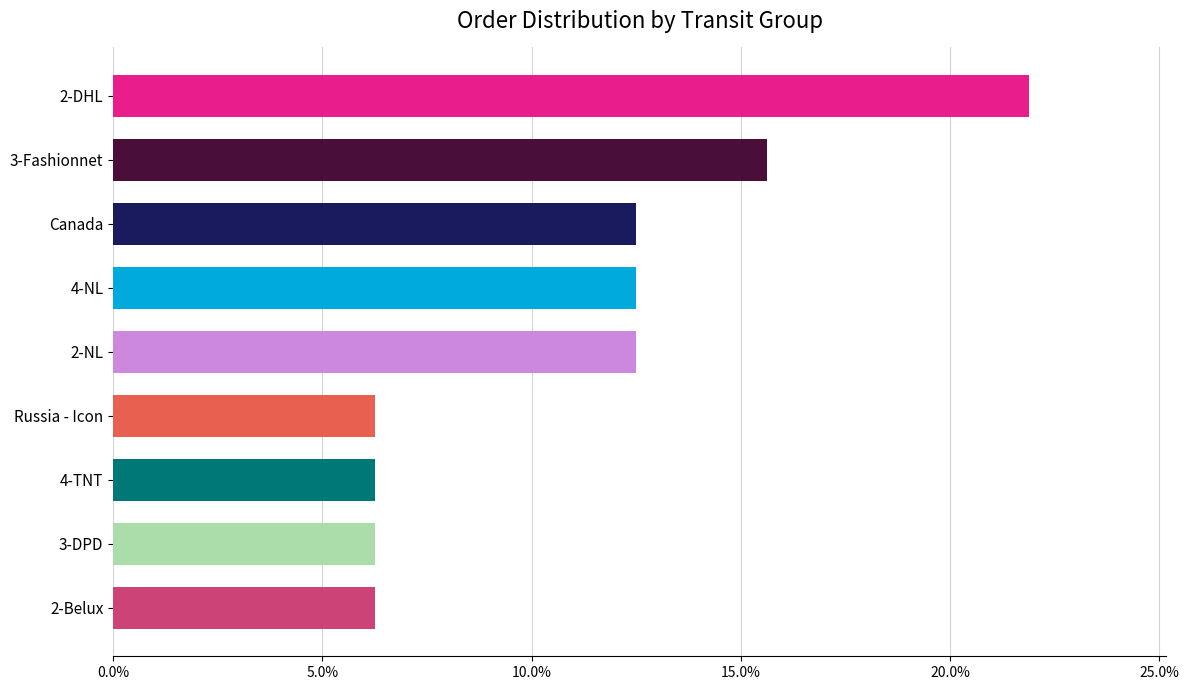

Does the chart contain any negative values?

No